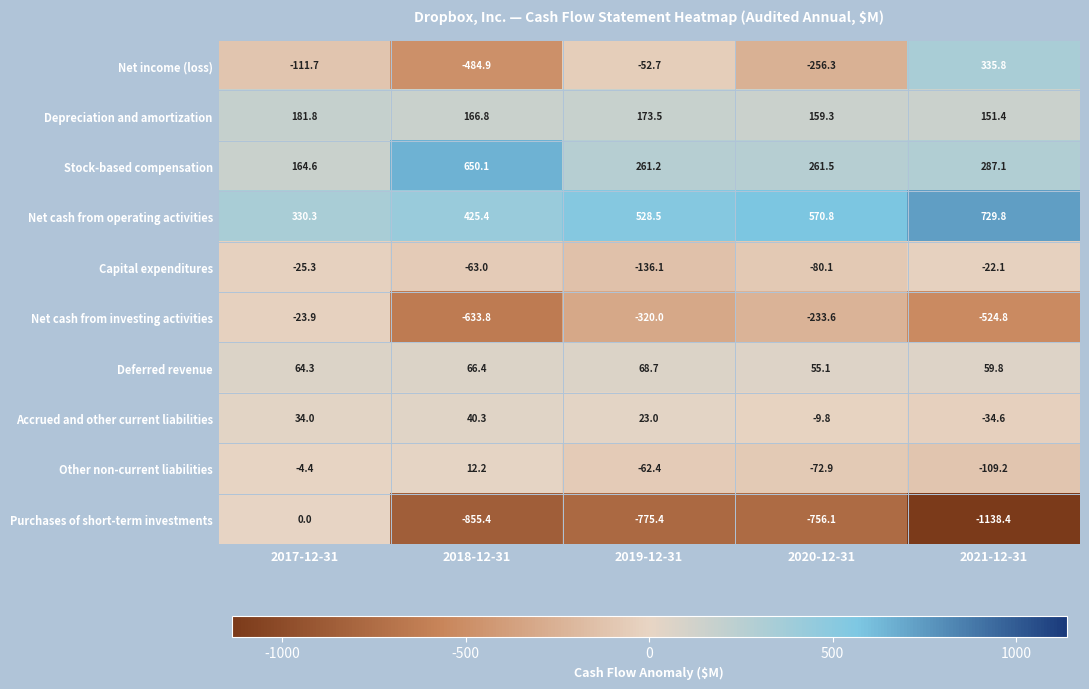

What is the sum of the Net cash from operating activities values at 2017-12-31 and 2019-12-31?

858.8